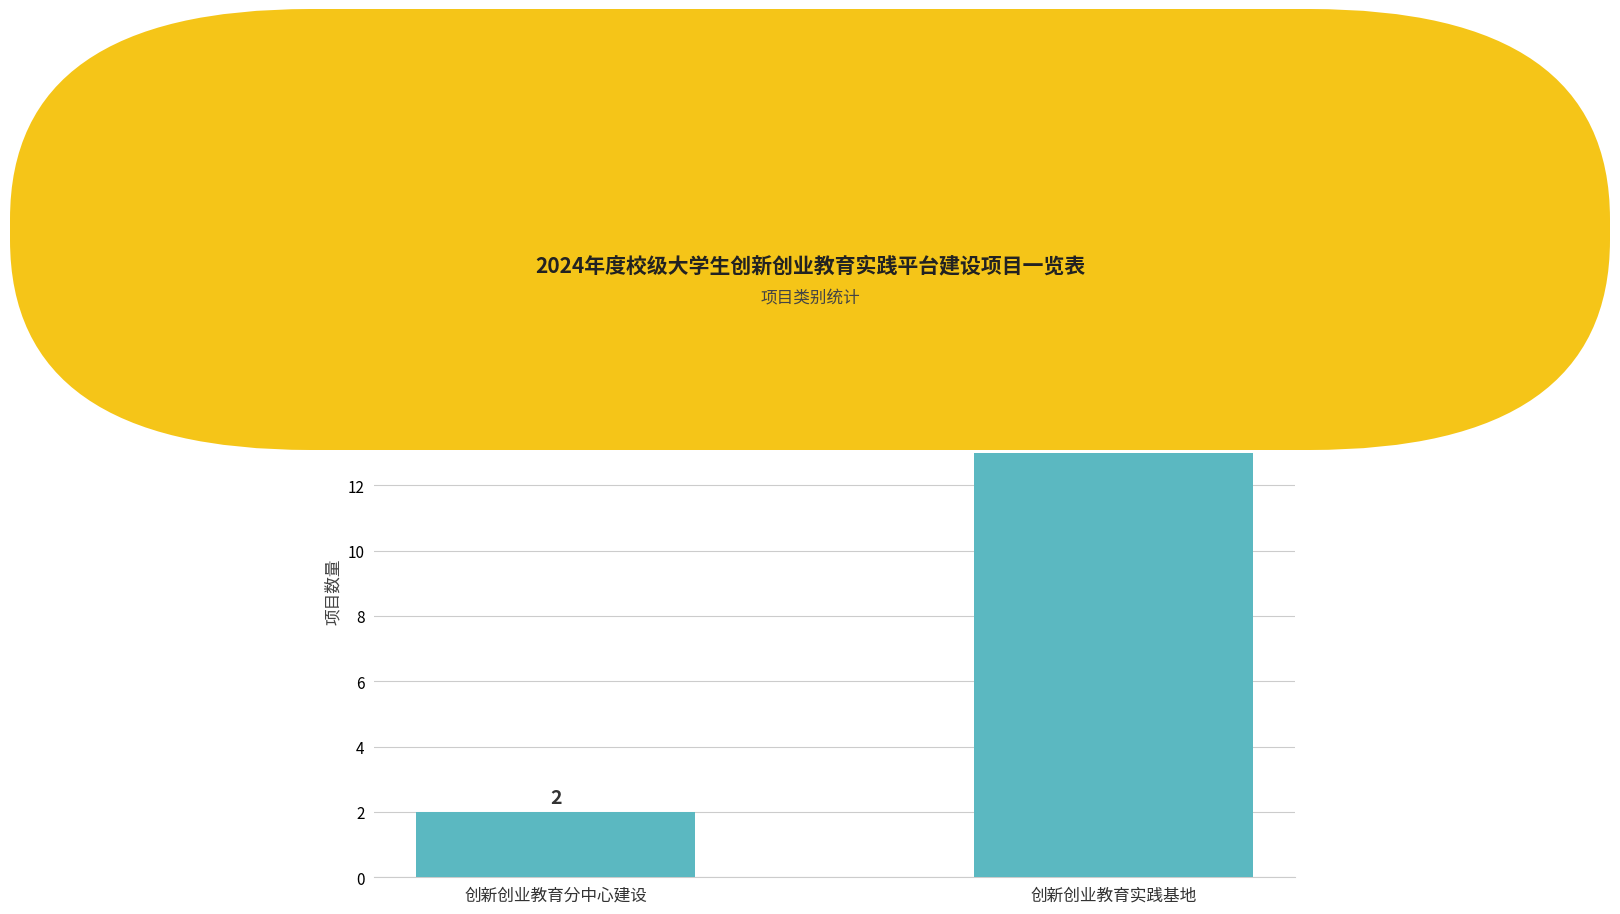

What is the label of the 2nd bar from the left?

创新创业教育实践基地